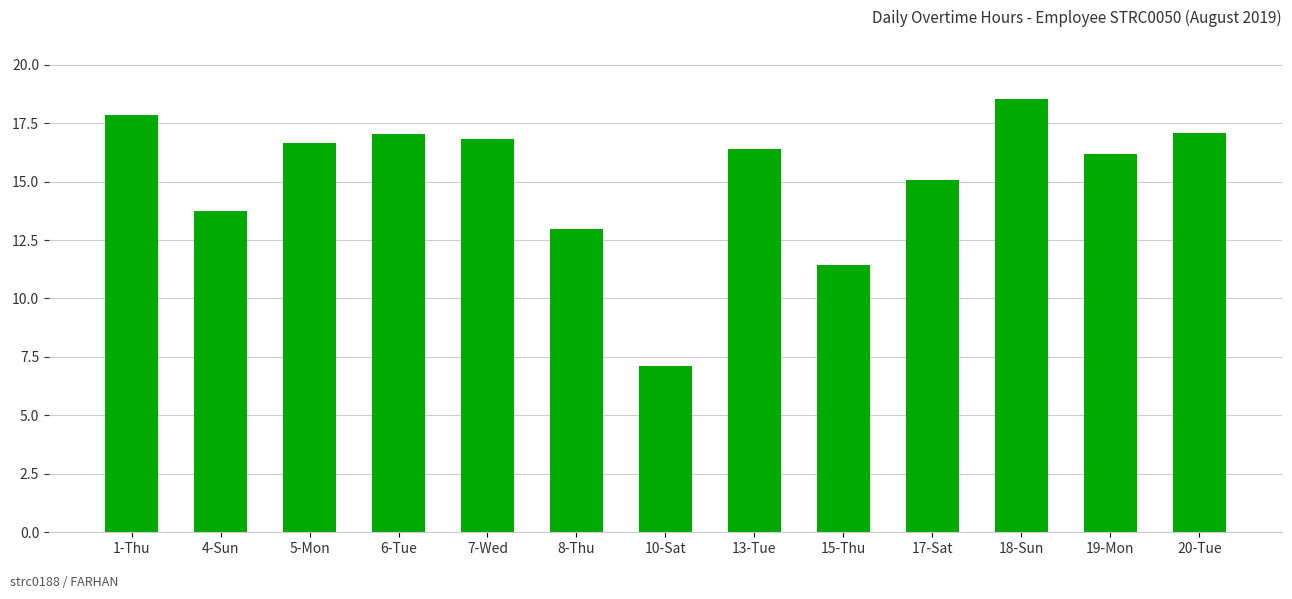

Read the value at 18-Sun.

18.5